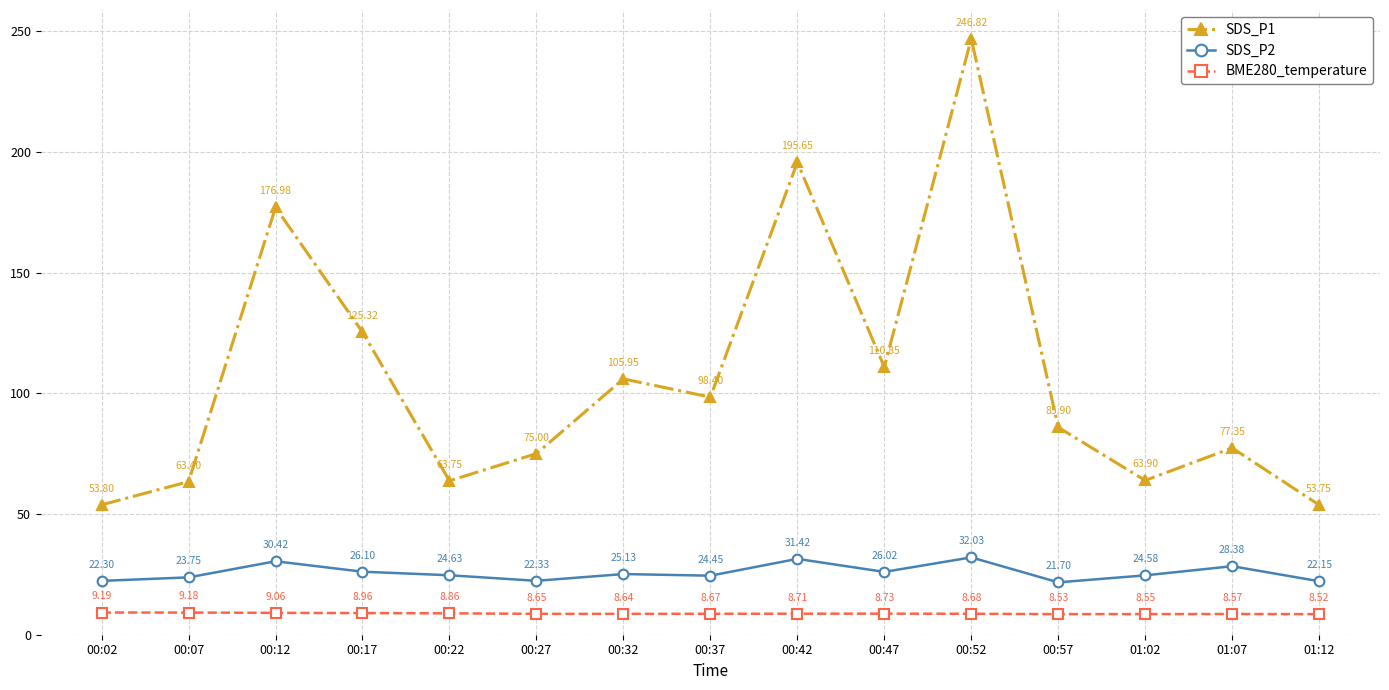

Does the chart have visible grid lines?

Yes